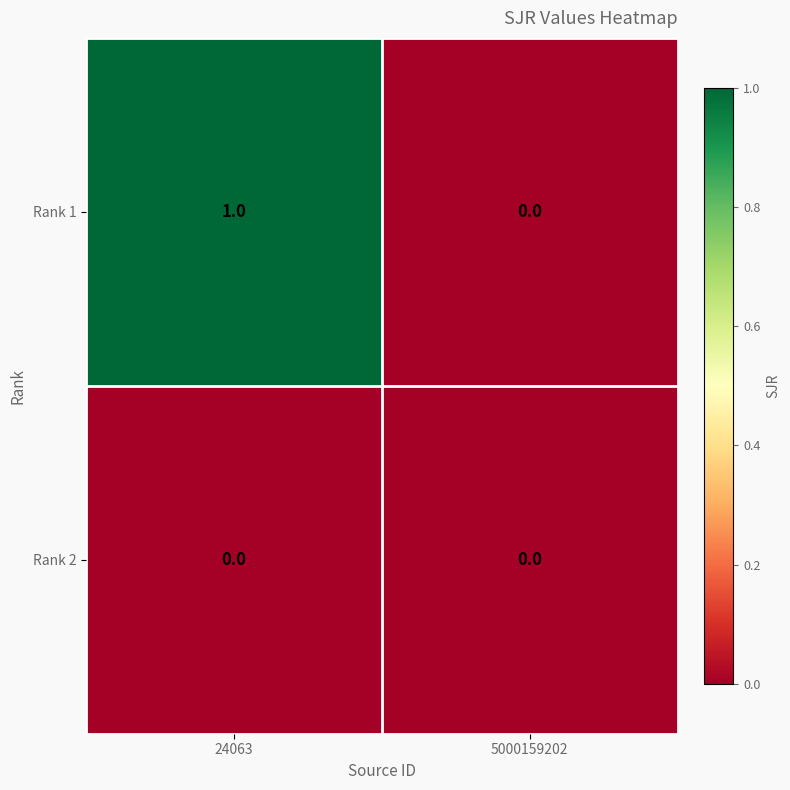

List the series in order of their overall mean, lowest first.

Rank 2, Rank 1